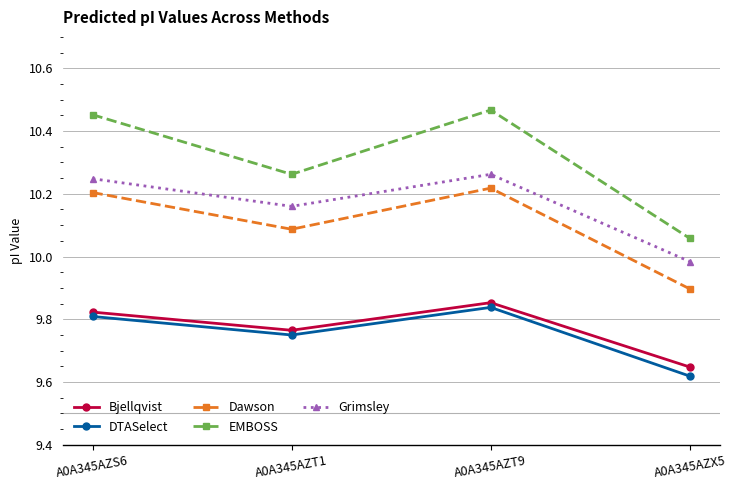

At which label does Dawson first exceed 10?

A0A345AZS6